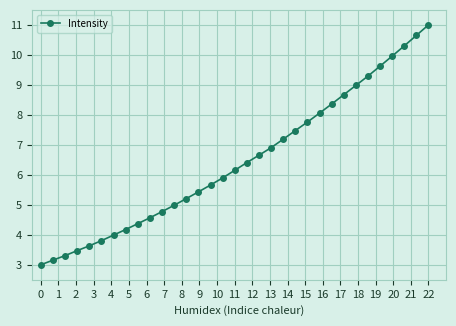

What is the value of the 20th point from the left?

6.9